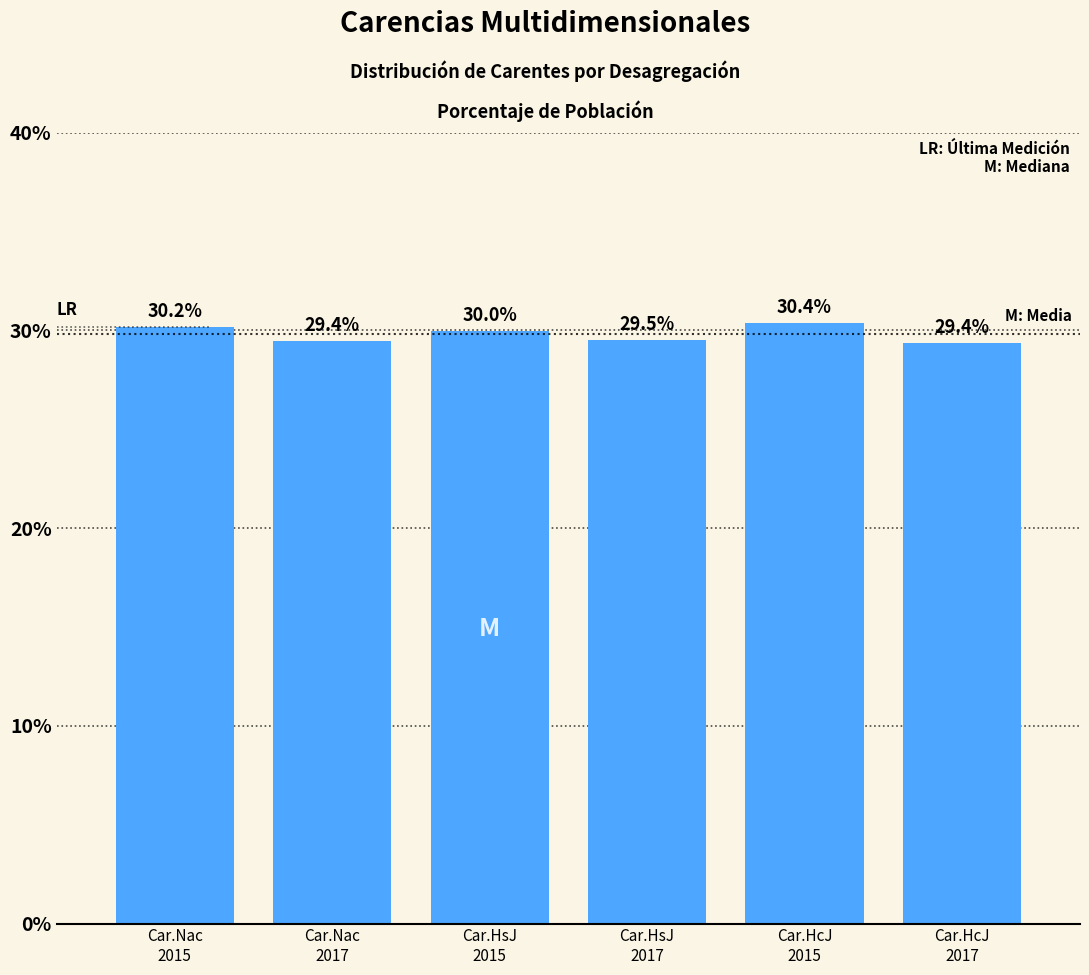

Reading left to right, transcribe all the data shown in this chart.

30.2	29.4	30.0	29.5	30.4	29.4